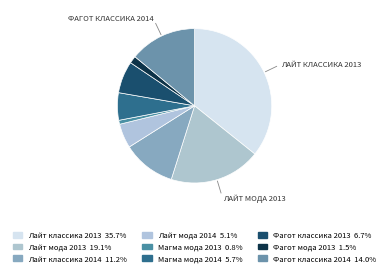

Rank the categories by value from highest to lowest.

Лайт классика 2013, Лайт мода 2013, Фагот классика 2014, Лайт классика 2014, Фагот классика 2013, Магма мода 2014, Лайт мода 2014, Фагот мода 2013, Магма мода 2013